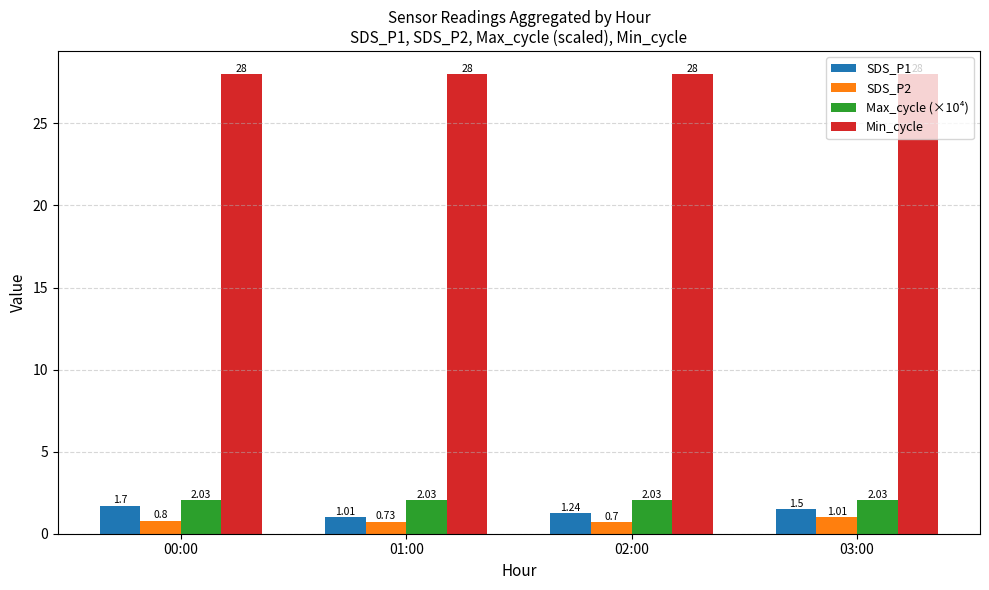

Rank the series by their maximum value, from highest to lowest.

Min_cycle, Max_cycle (×10⁴), SDS_P1, SDS_P2